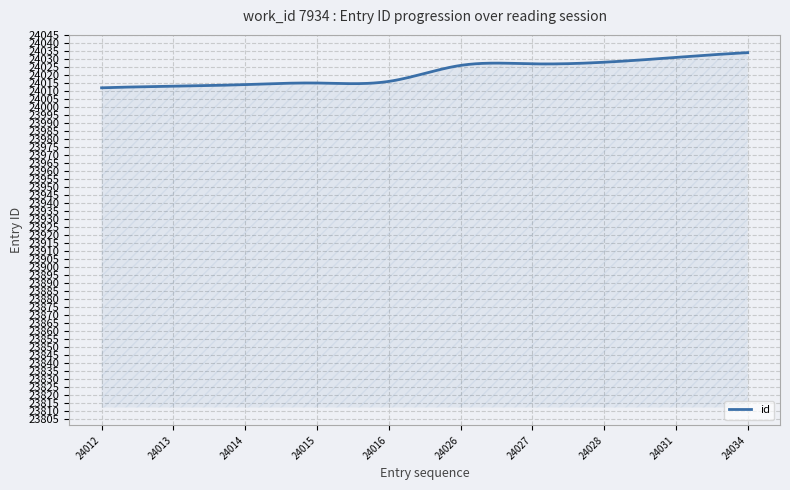

What is the minimum value shown in the chart?

24012.0